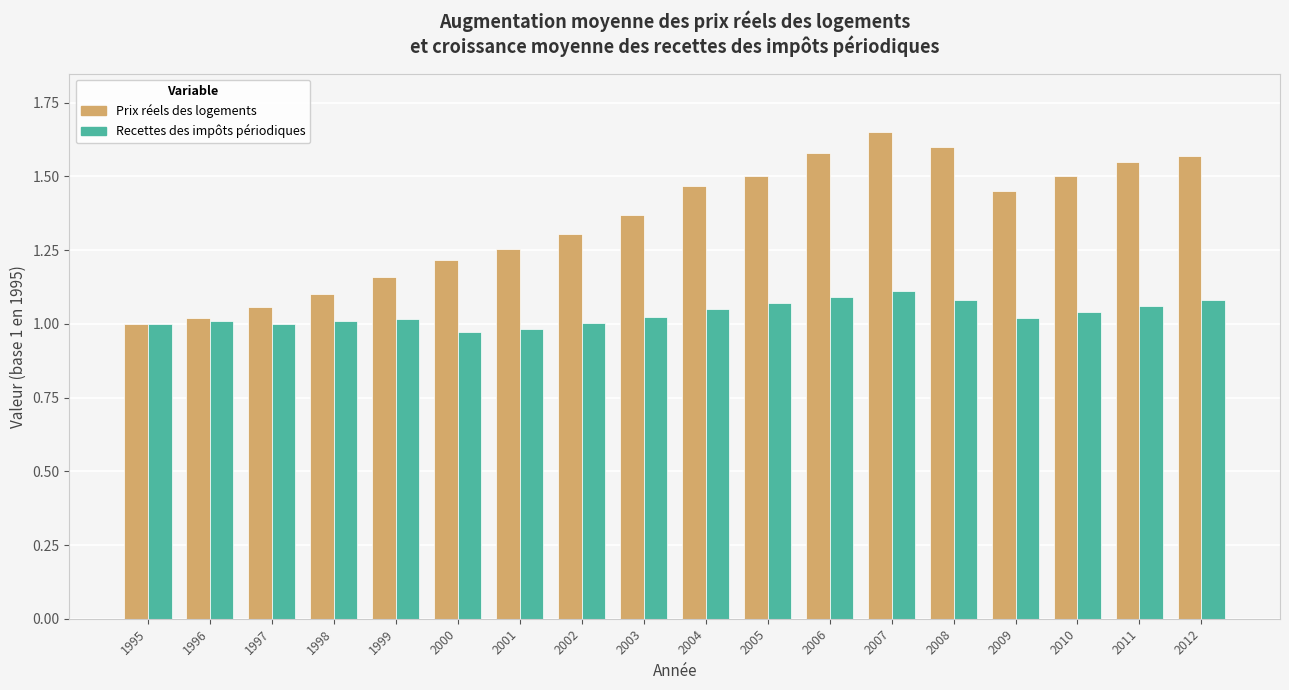

Is it true that Recettes des impôts périodiques equals 1.8 at 2009?

False